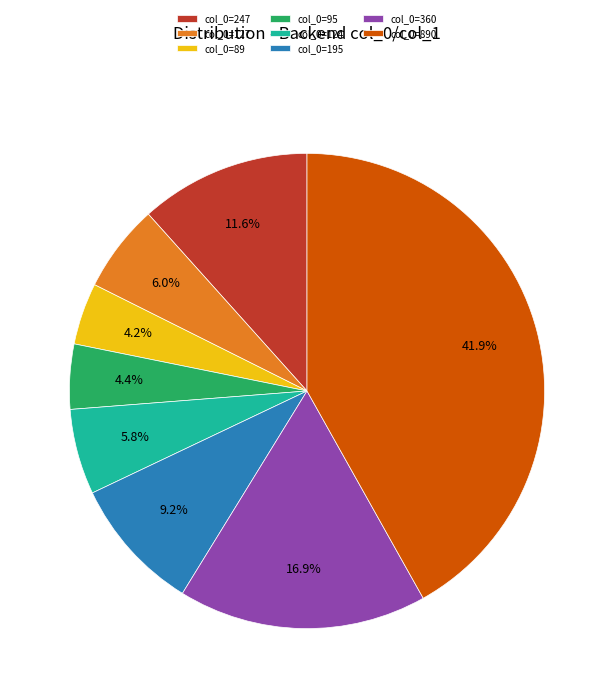

Which slice is the largest?

col_0=890